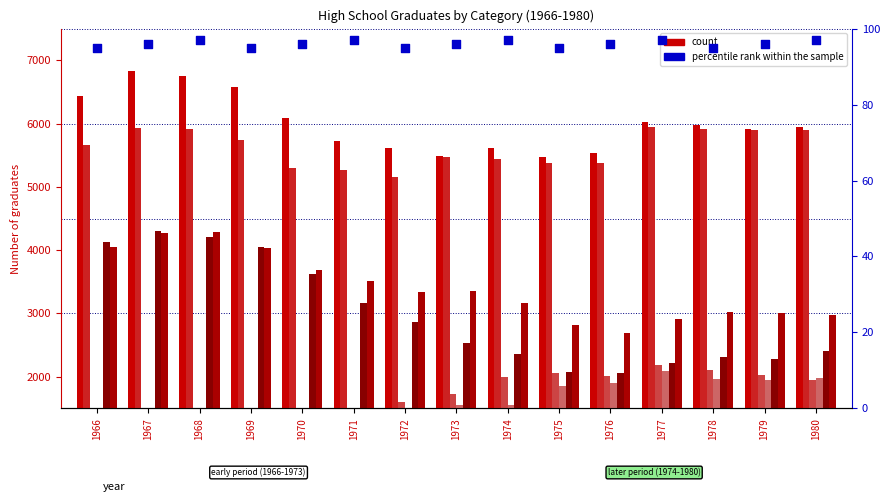

What is the total value across all series at 1978?

21313